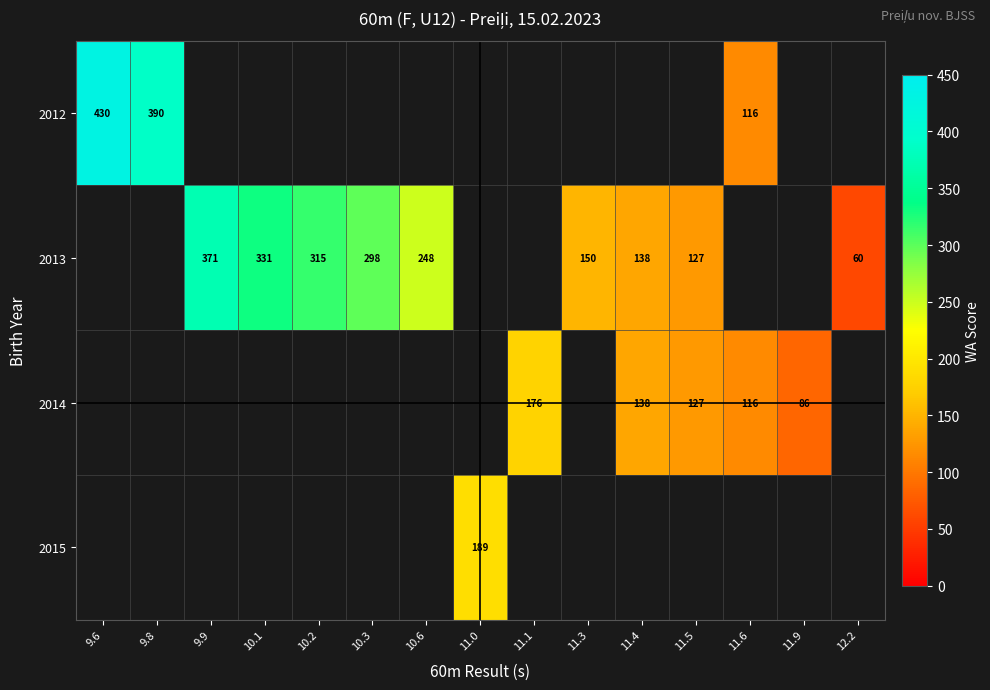

Count the number of categories in the chart.

15